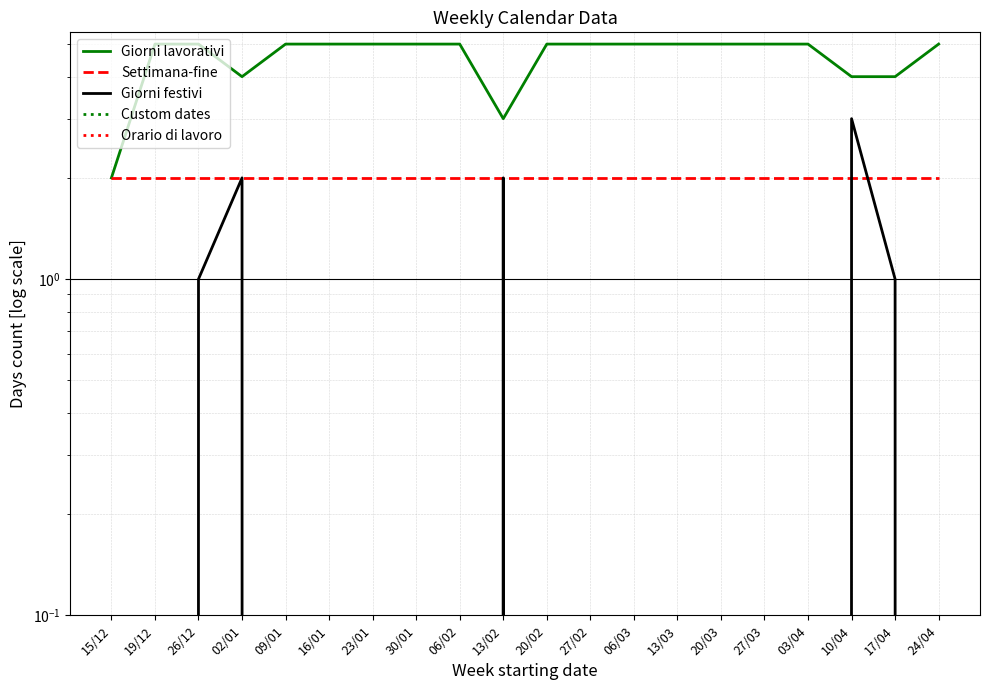

True or false: Giorni festivi and Orario di lavoro intersect in this chart.

False